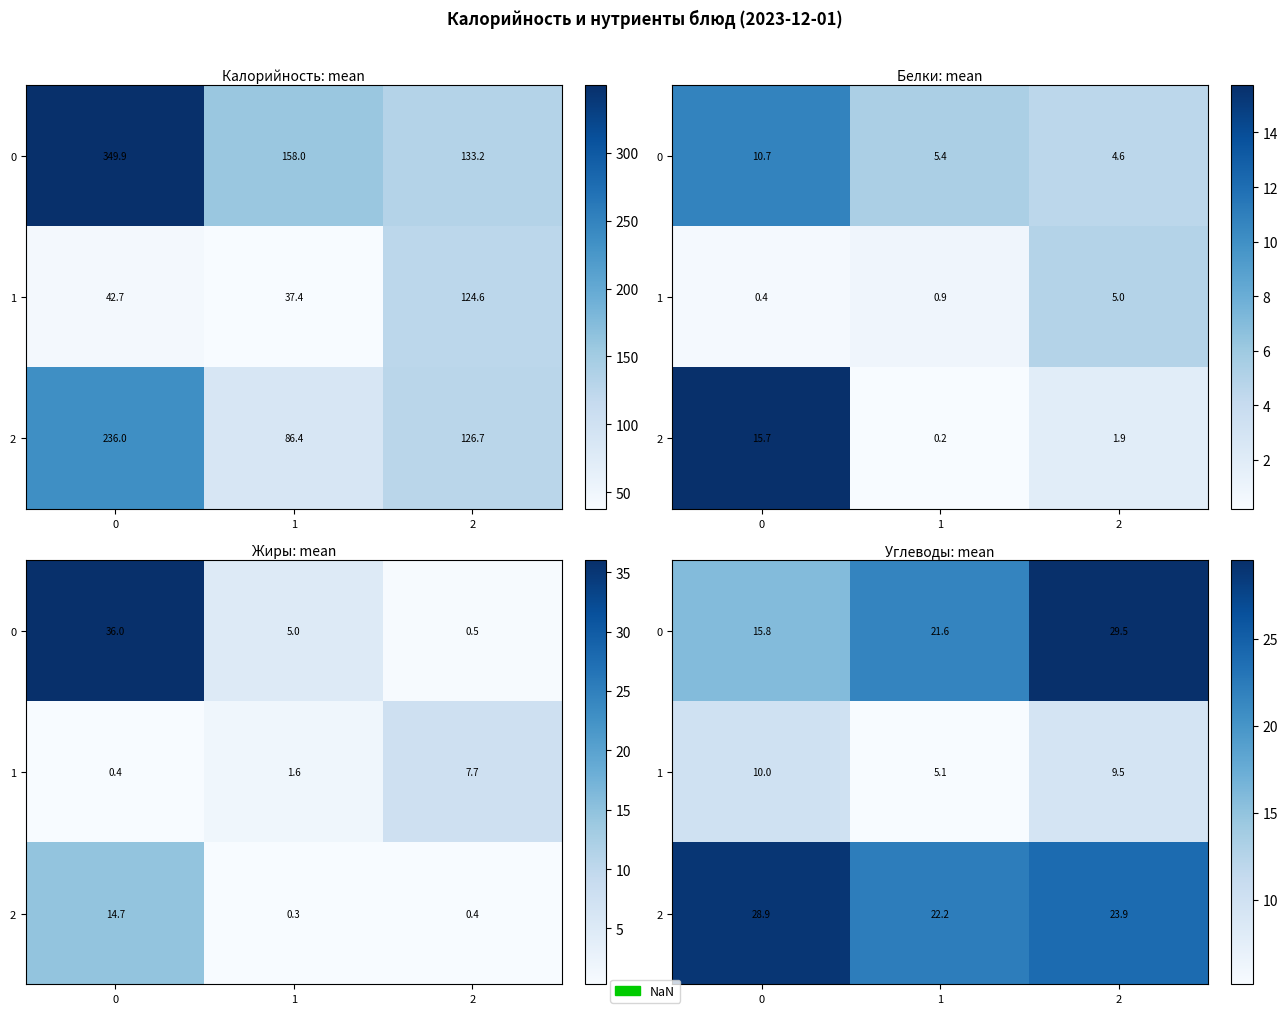

Which category has the lowest value across all series?

1